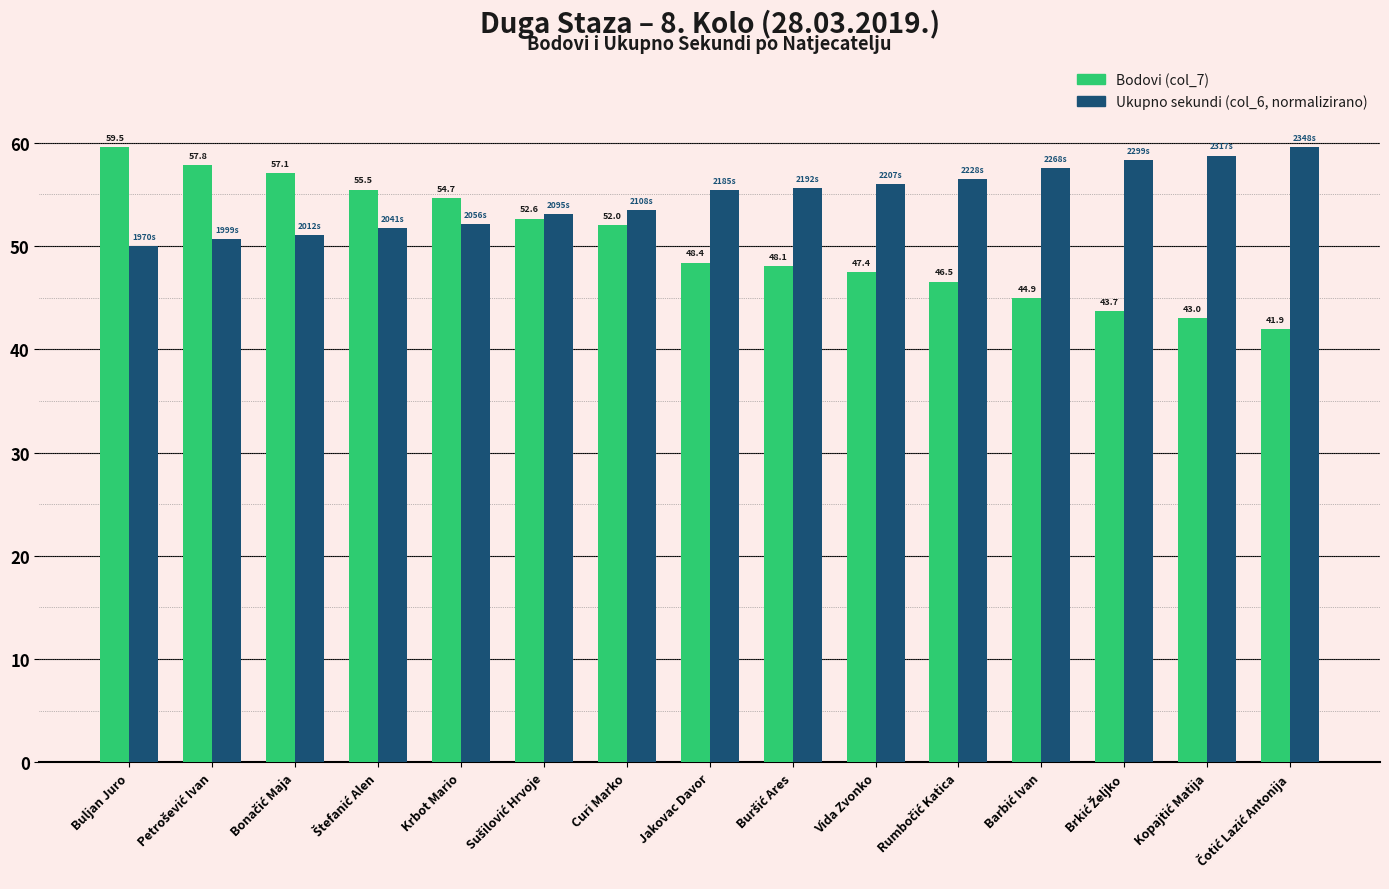

What is the difference between the Bodovi (col_7) values at Krbot Mario and Curi Marko?

2.7